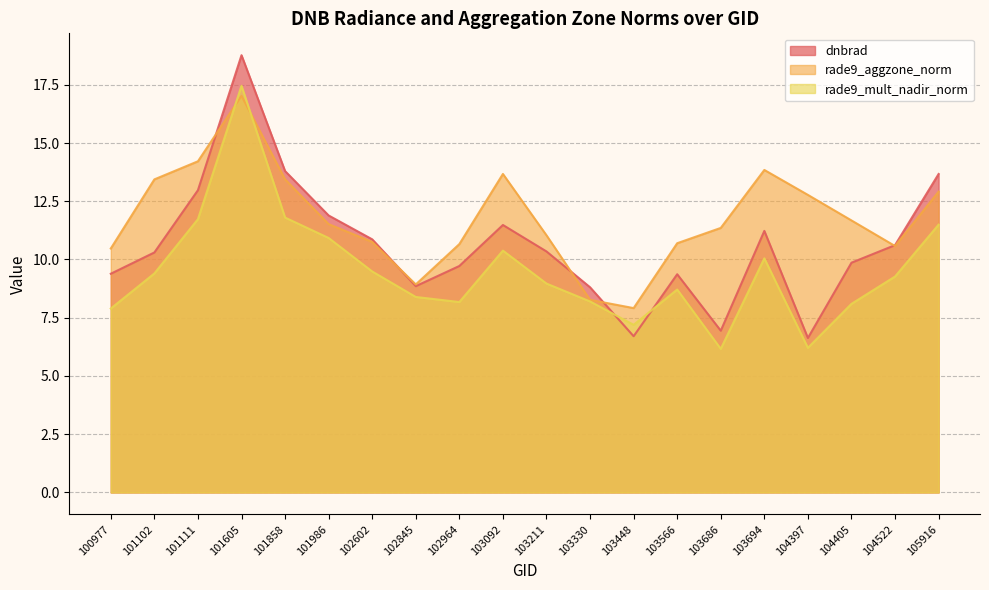

Reading right to left, list all the values displayed in this chart.

dnbrad: 13.7	10.6	9.9	6.6	11.2	6.9	9.4	6.7	8.8	10.3	11.5	9.7	8.9	10.9	11.9	13.8	18.8	13.0	10.3	9.4
rade9_aggzone_norm: 12.9	10.6	11.7	12.8	13.8	11.4	10.7	7.9	8.3	11.0	13.7	10.7	8.9	10.8	11.5	13.4	17.0	14.2	13.4	10.5
rade9_mult_nadir_norm: 11.5	9.3	8.1	6.2	10.0	6.2	8.7	7.2	8.2	9.0	10.4	8.2	8.4	9.5	10.9	11.8	17.5	11.7	9.4	7.9